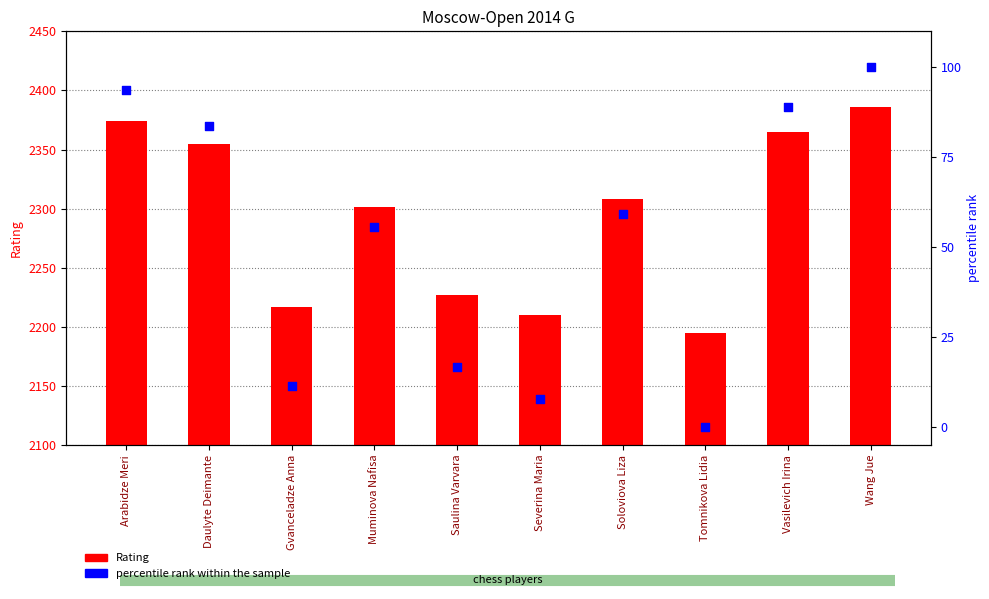

At which category is the sum across all series the highest?

Wang Jue